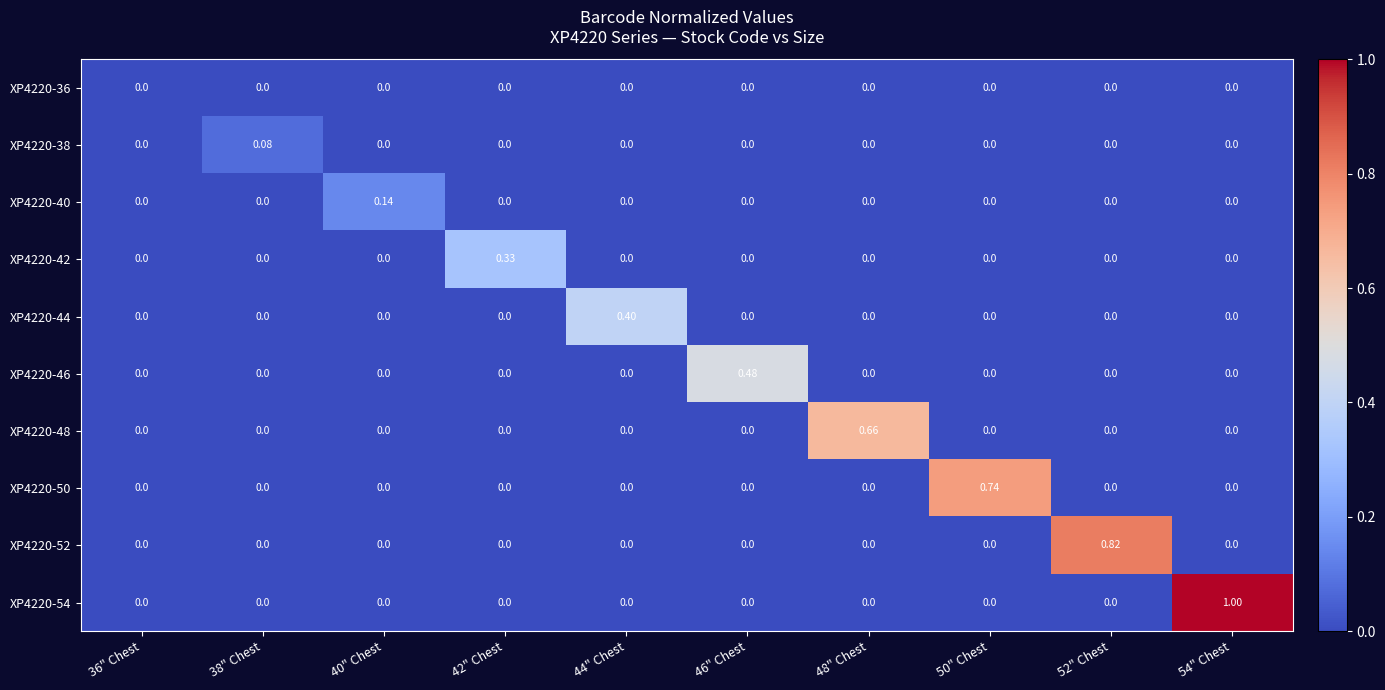

How many data points does each series have?

10